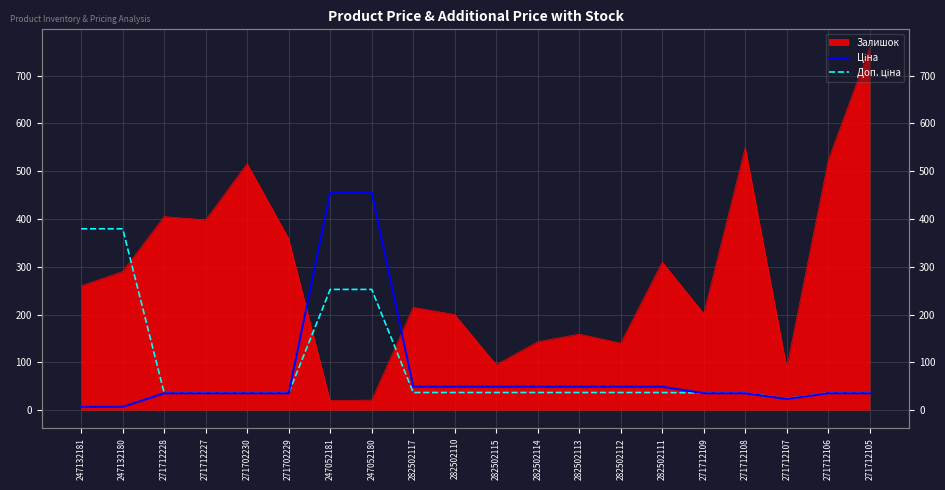

What value does the Ціна series have at 271712108?

35.4